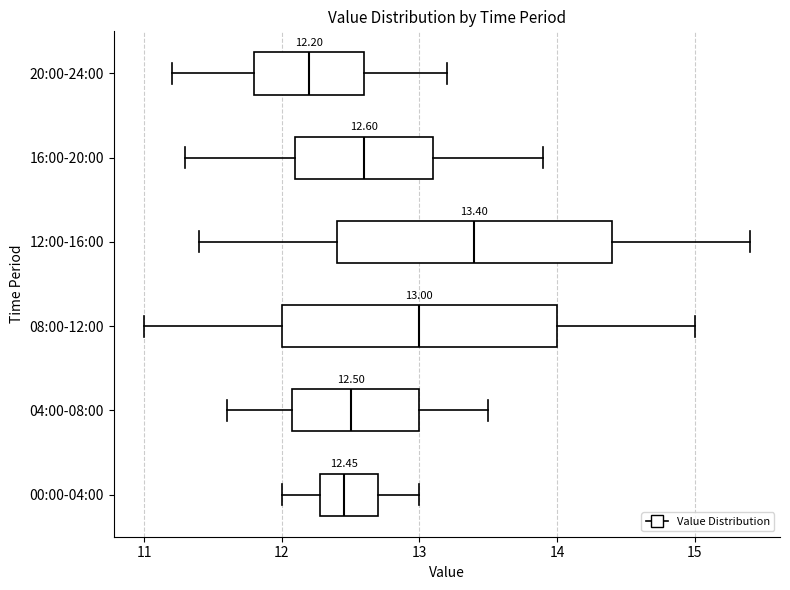

Which box has the furthest to the right median line?

12:00-16:00